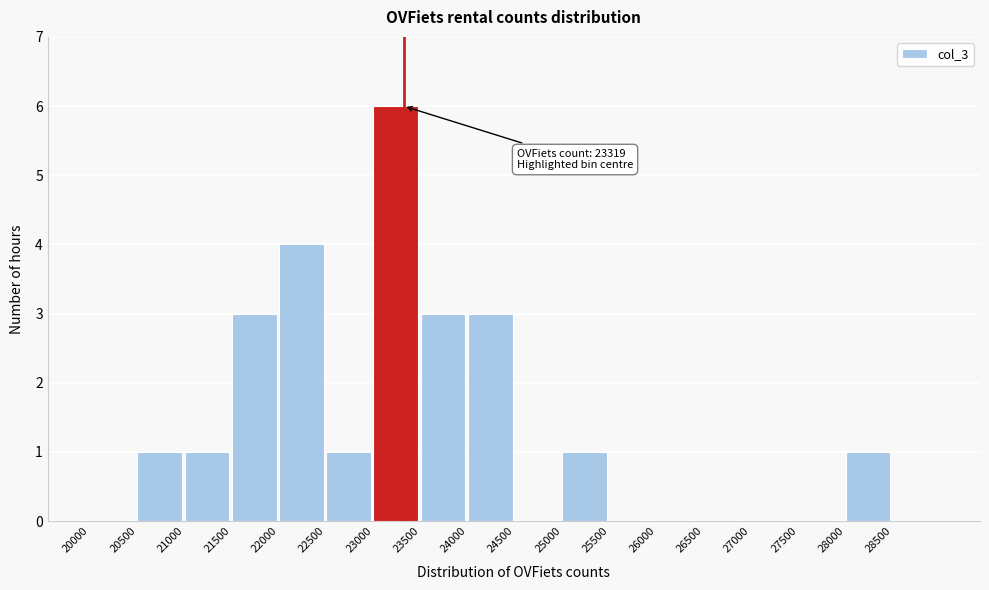

Over which range of the x-axis is the bar tallest?

23000 to 23500